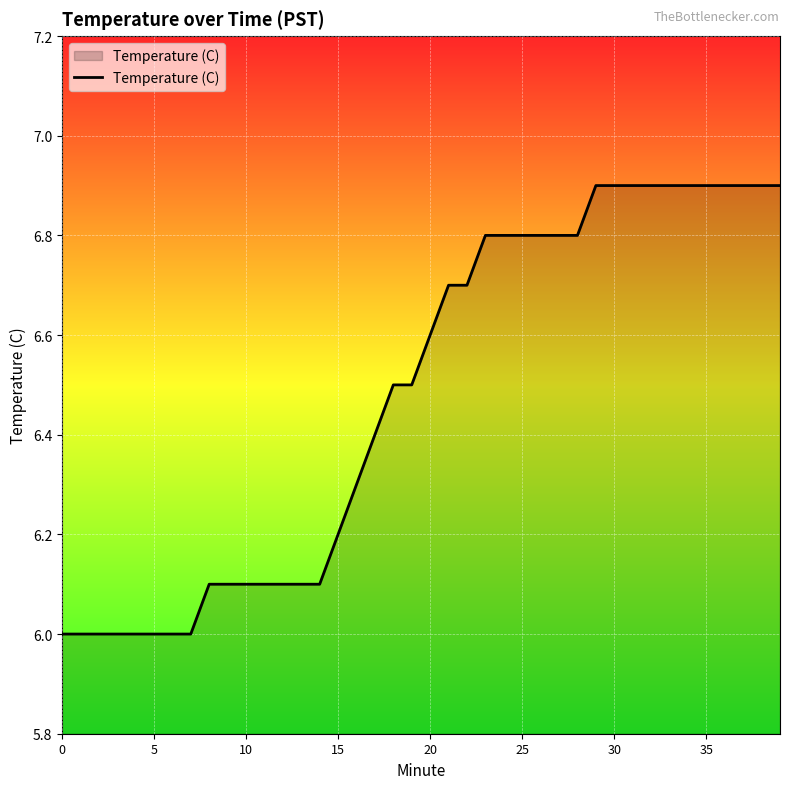

Count the values in the range 6 to 7.

40